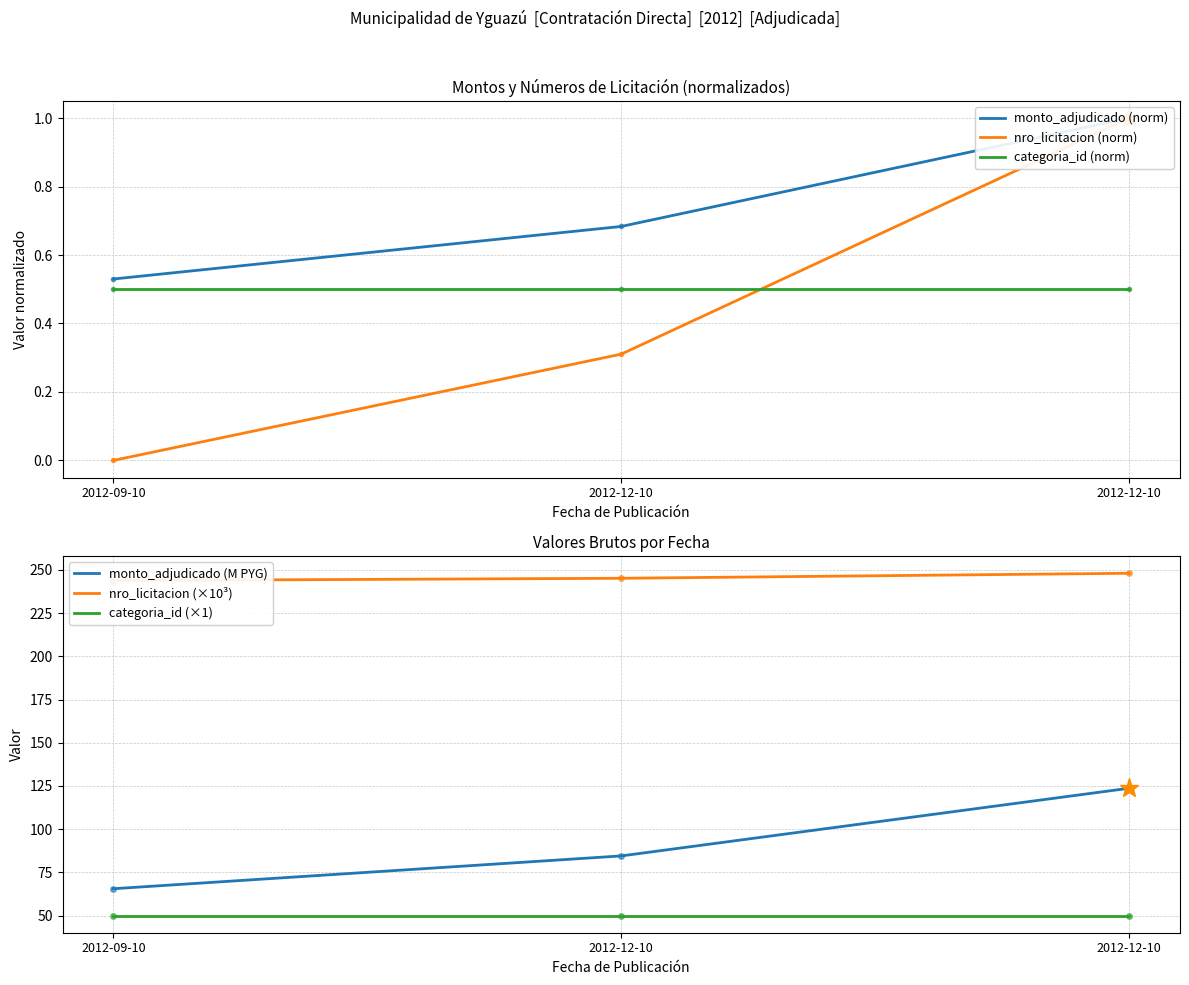

Which category has the lowest value across all series?

2012-09-10